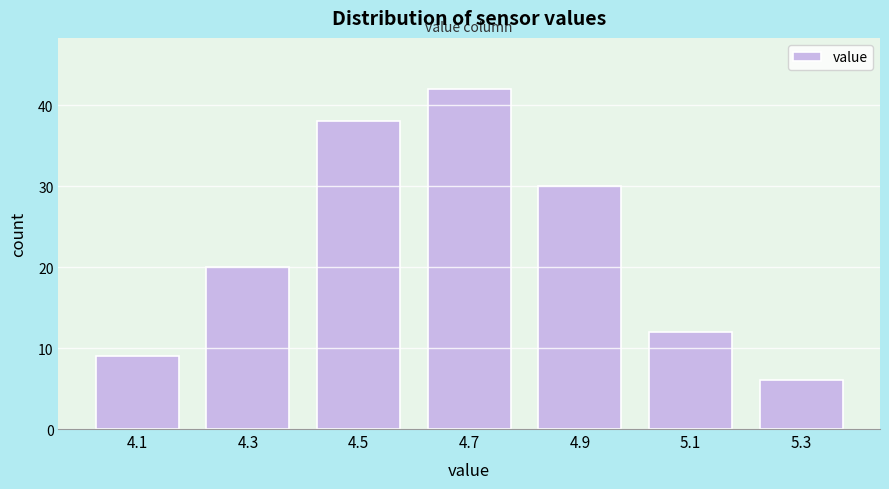

Which range on the x-axis has the tallest bar?

4.6 to 4.8